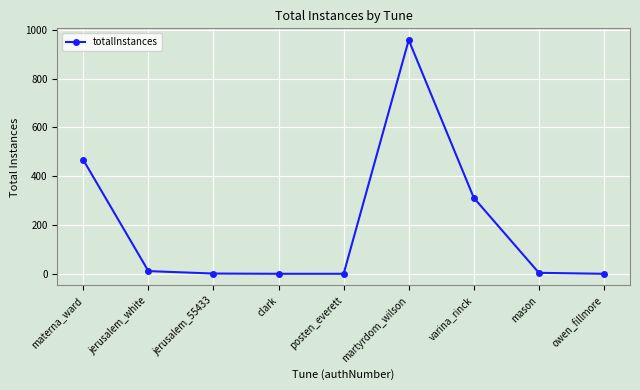

What is the maximum value shown in the chart?

958